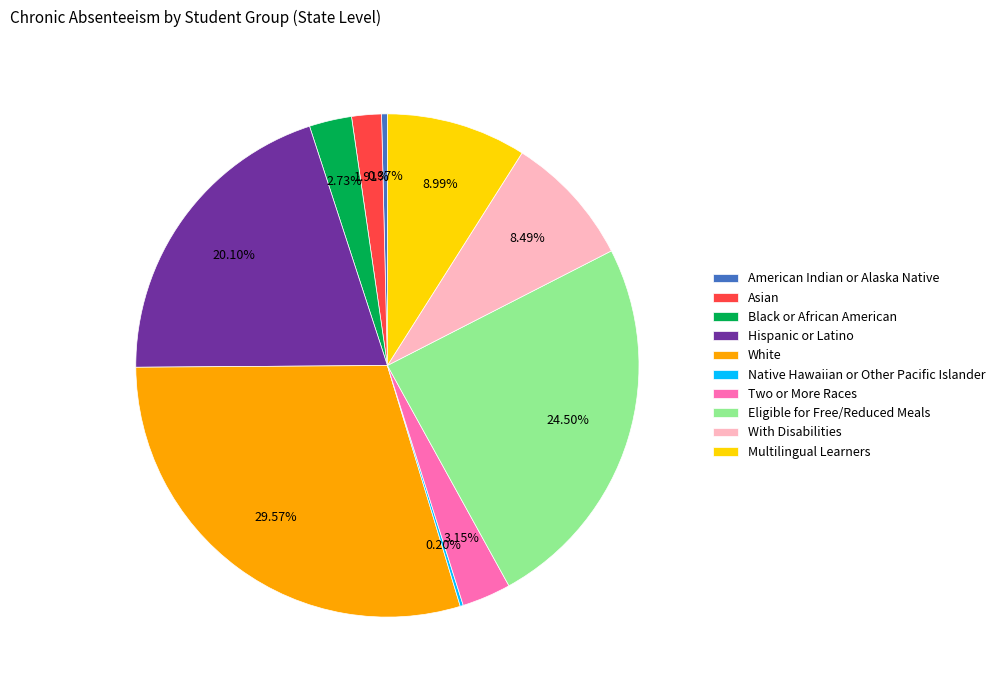

Is it true that With Disabilities is 8% of the pie?

True